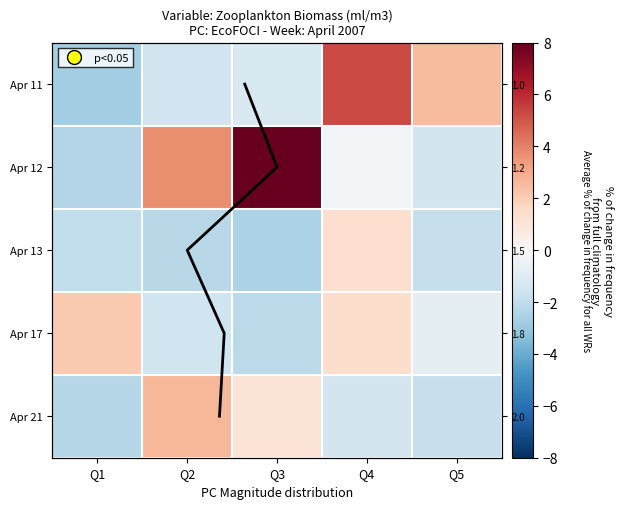

List the series in order of their peak value, highest first.

Apr 12, Apr 11, Apr 21, Apr 17, Apr 13